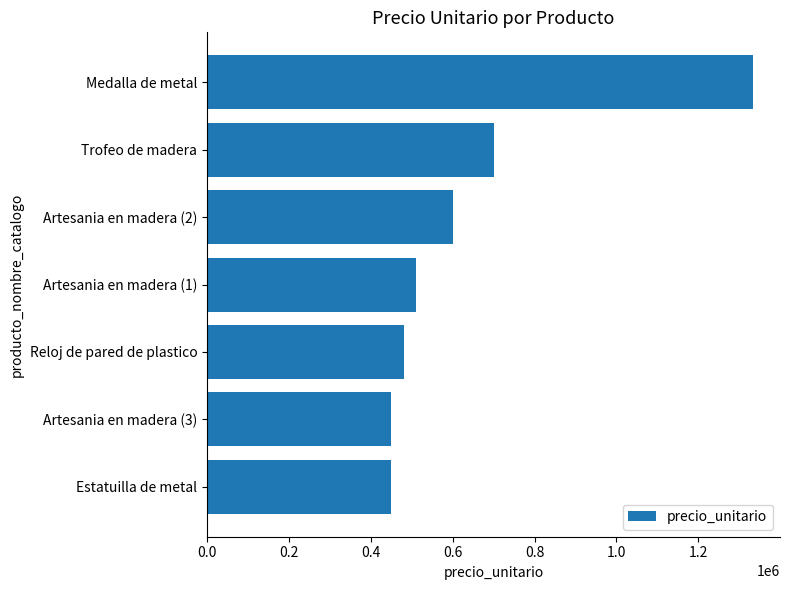

How many data points are less than 510000?

3